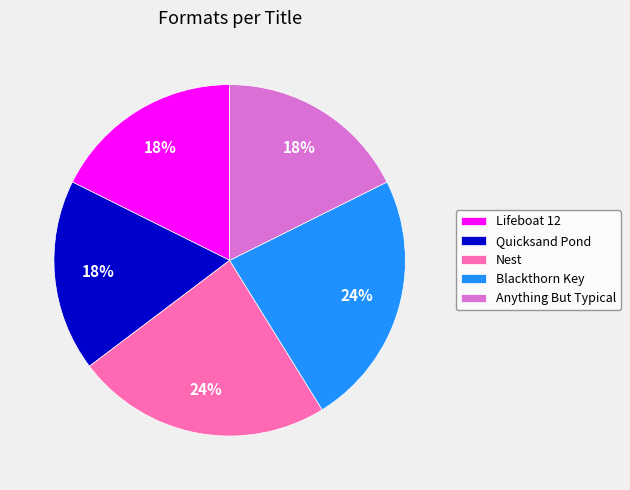

How many segments does this pie chart have?

5